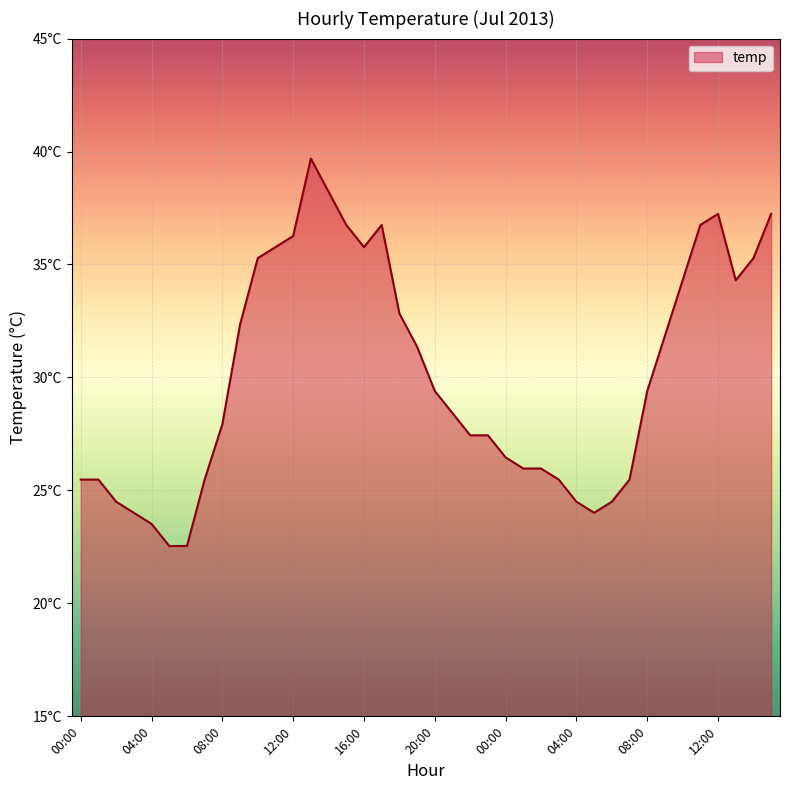

Does the chart have visible grid lines?

Yes